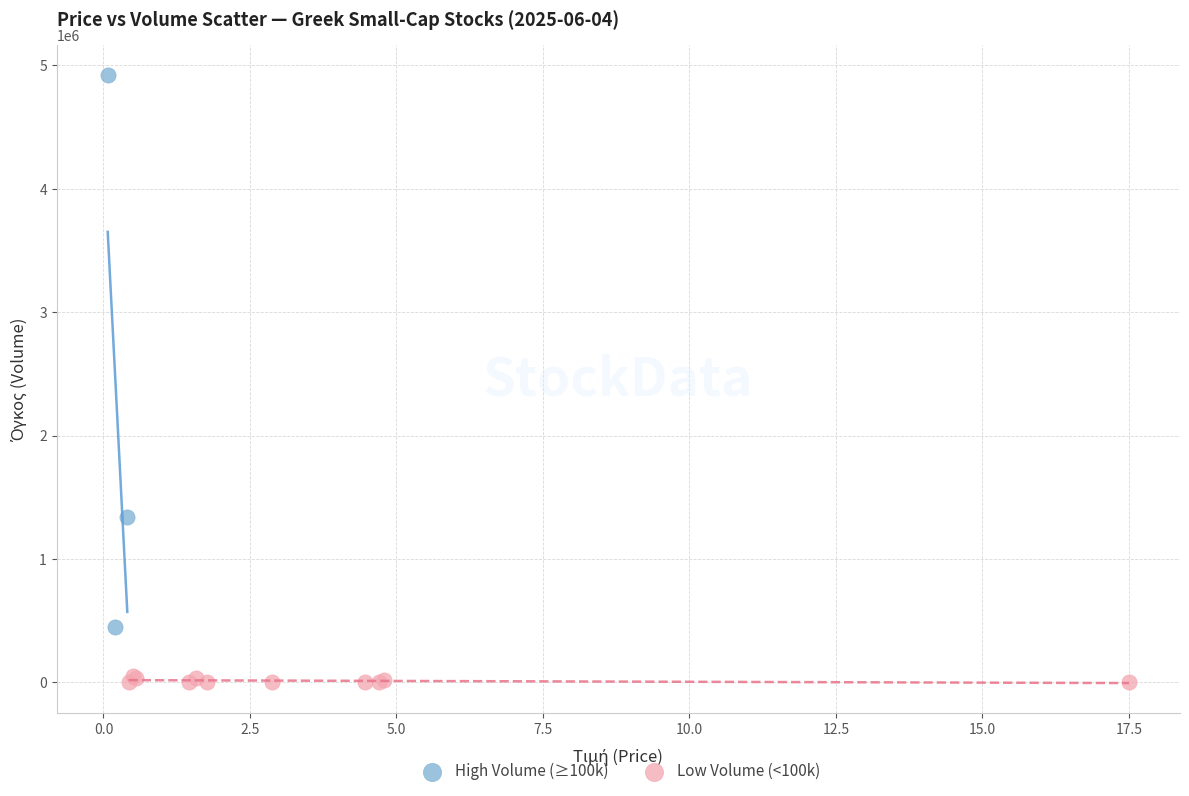

Which series contains the highest Y value?

High Volume (≥100k)